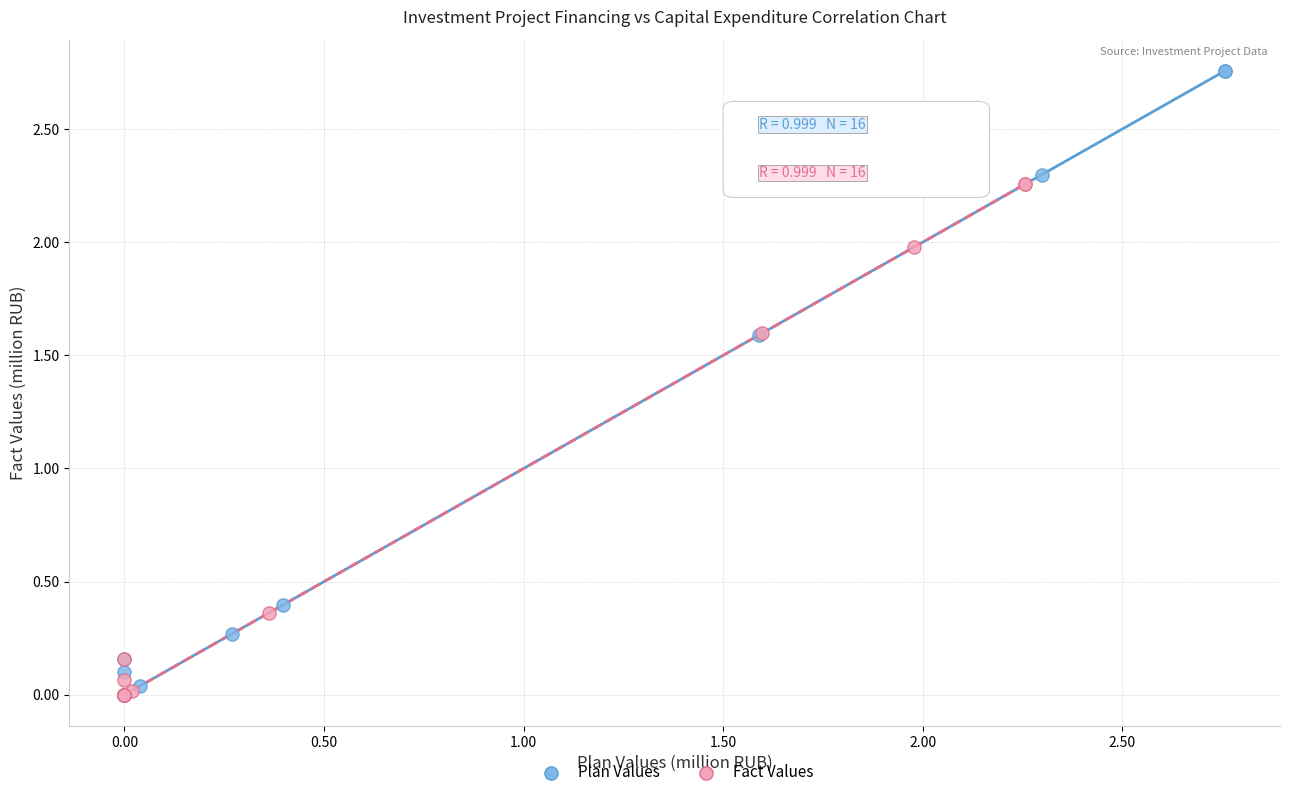

Which series contains the highest Y value?

Plan Values